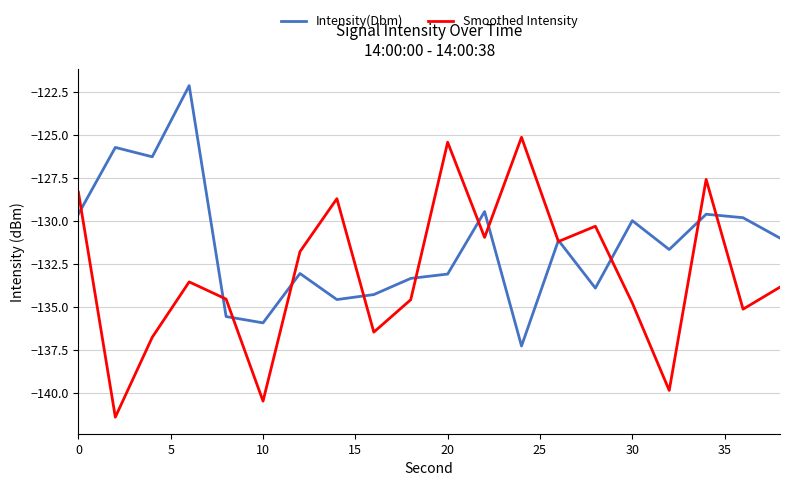

What is the difference between the maximum and minimum values in the Smoothed Intensity series?

16.3